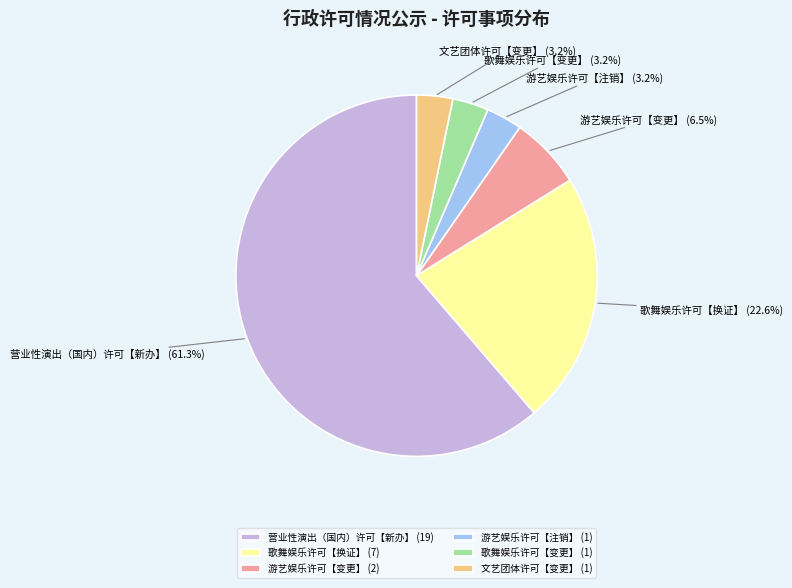

Does 营业性演出（国内）许可【新办】 represent more than half of the total?

Yes